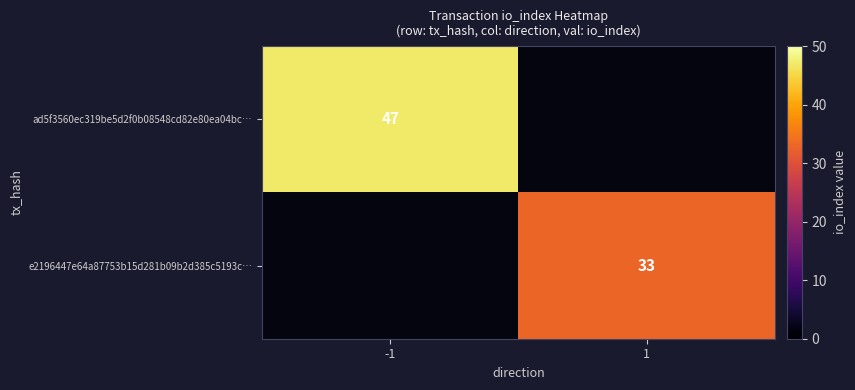

Is the value of e2196447e64a87753b15d281b09b2d385c5193c… at 1 greater than the value of ad5f3560ec319be5d2f0b08548cd82e80ea04bc… at -1?

No